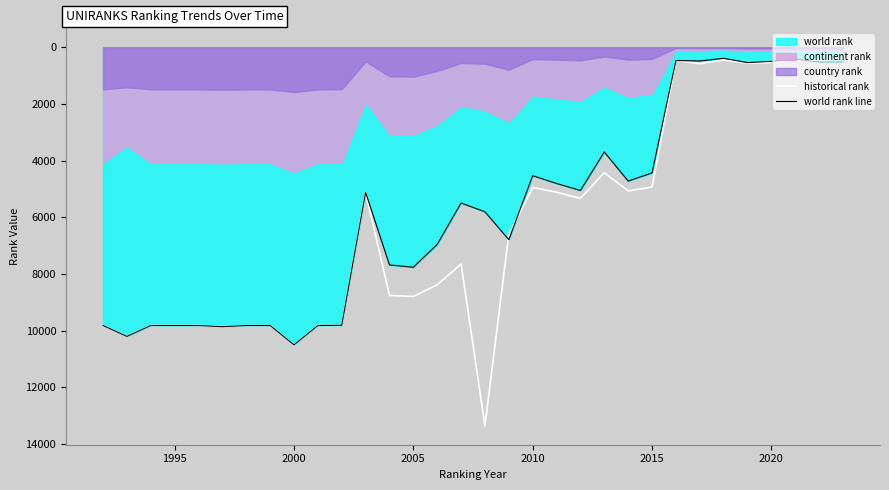

Is the value of historical rank at 2005 greater than the value of world rank line at 2020?

Yes